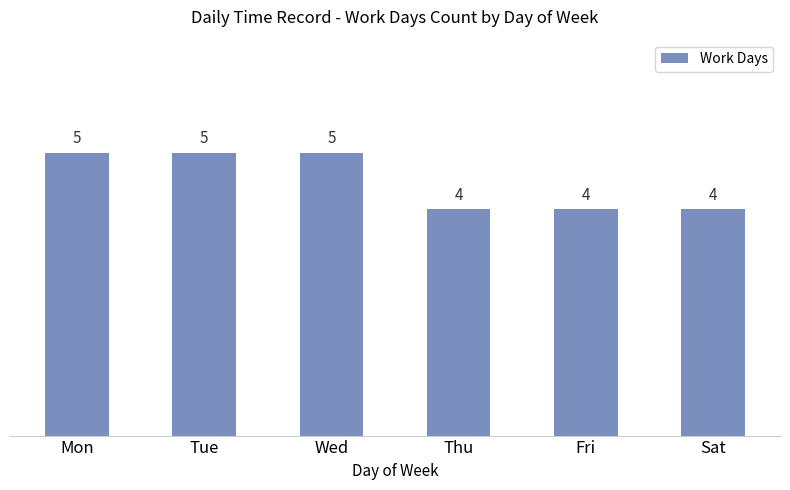

What is the value of the 1st bar from the left?

5